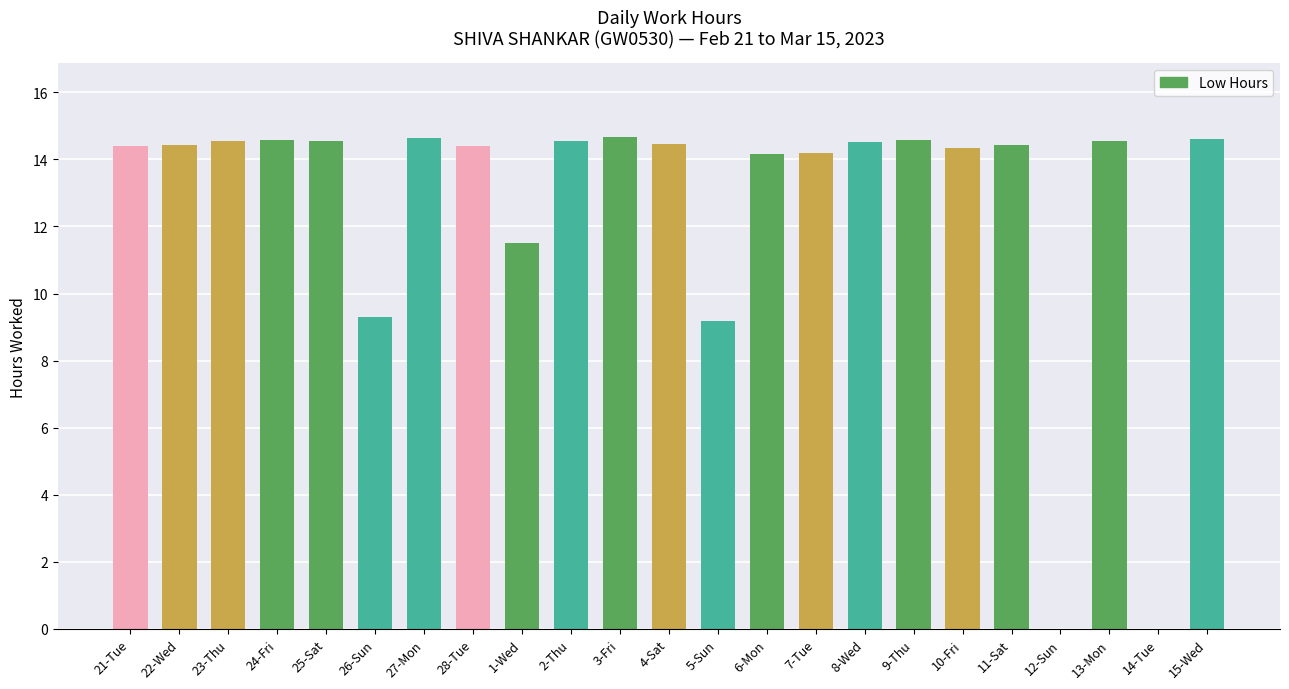

Where does the data first go above 14?

21-Tue